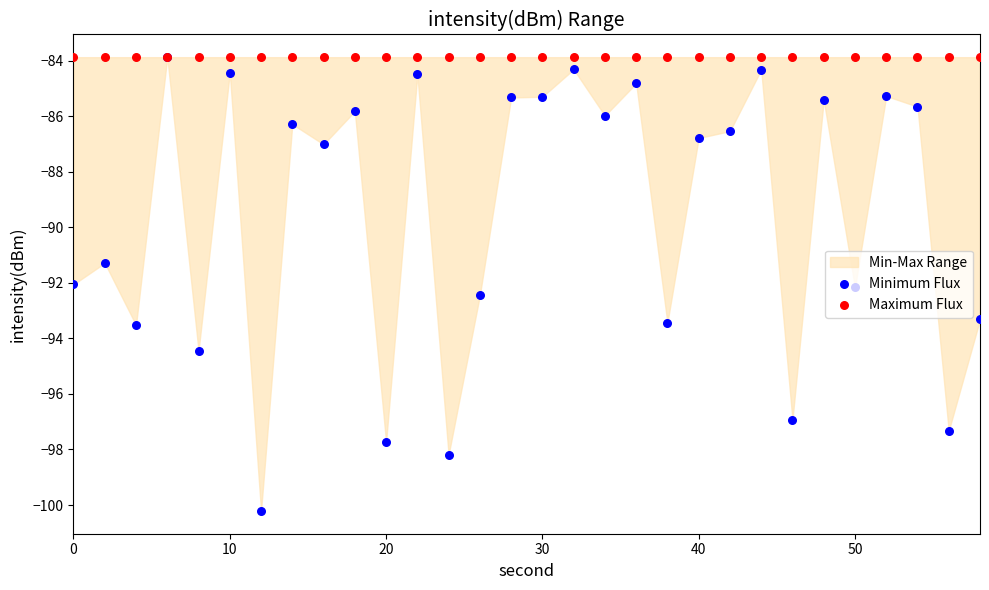

At how many categories does at least one series exceed -86?

30